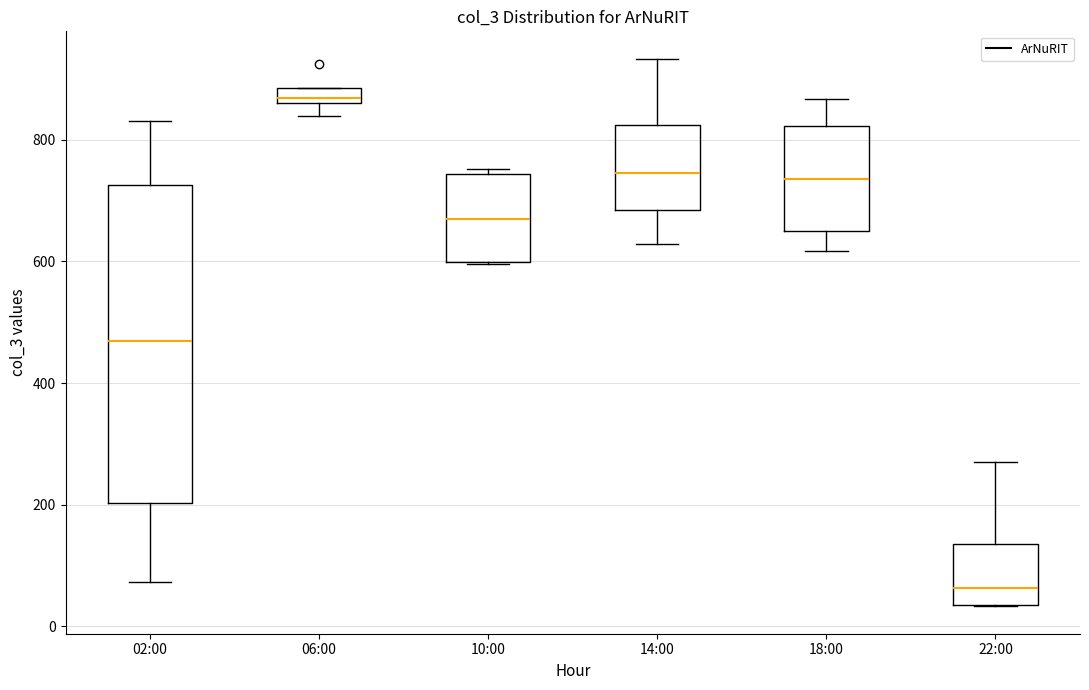

Where is the upper edge of the box for 10:00 on the y-axis? The values are not printed on the chart, so give them approximately, as read against the axis.

740